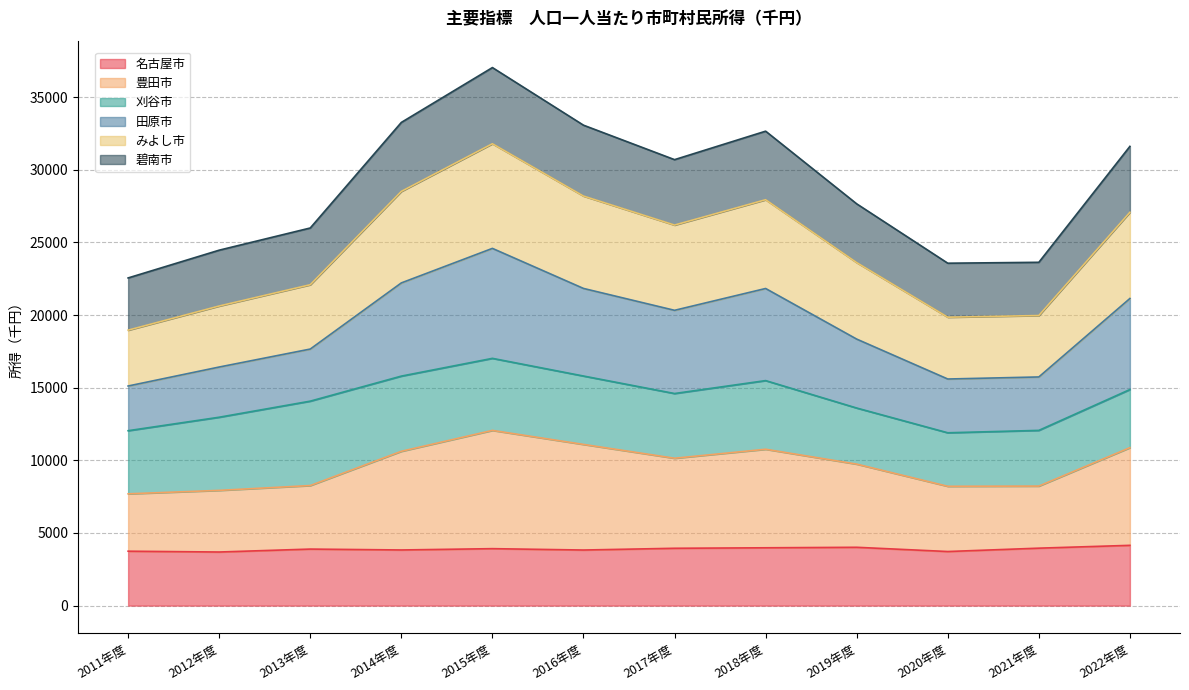

The value of 碧南市 at 2021年度 is 9612. True or false?

False